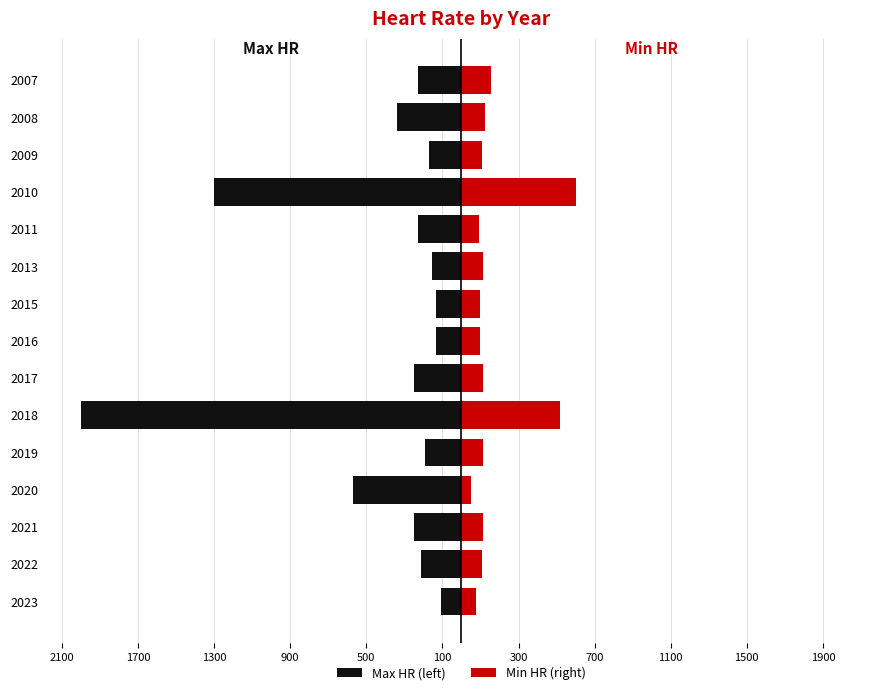

What is the average value of the Min HR (right) series?

166